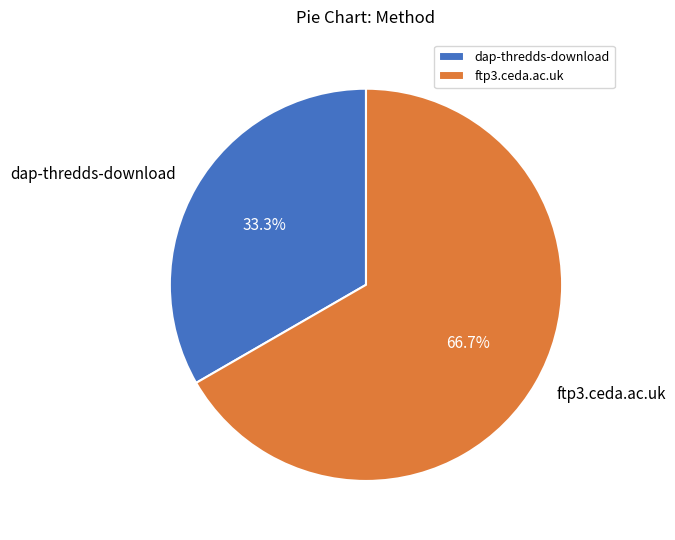

Approximately how many times larger is the value at dap-thredds-download compared to ftp3.ceda.ac.uk?

0.5